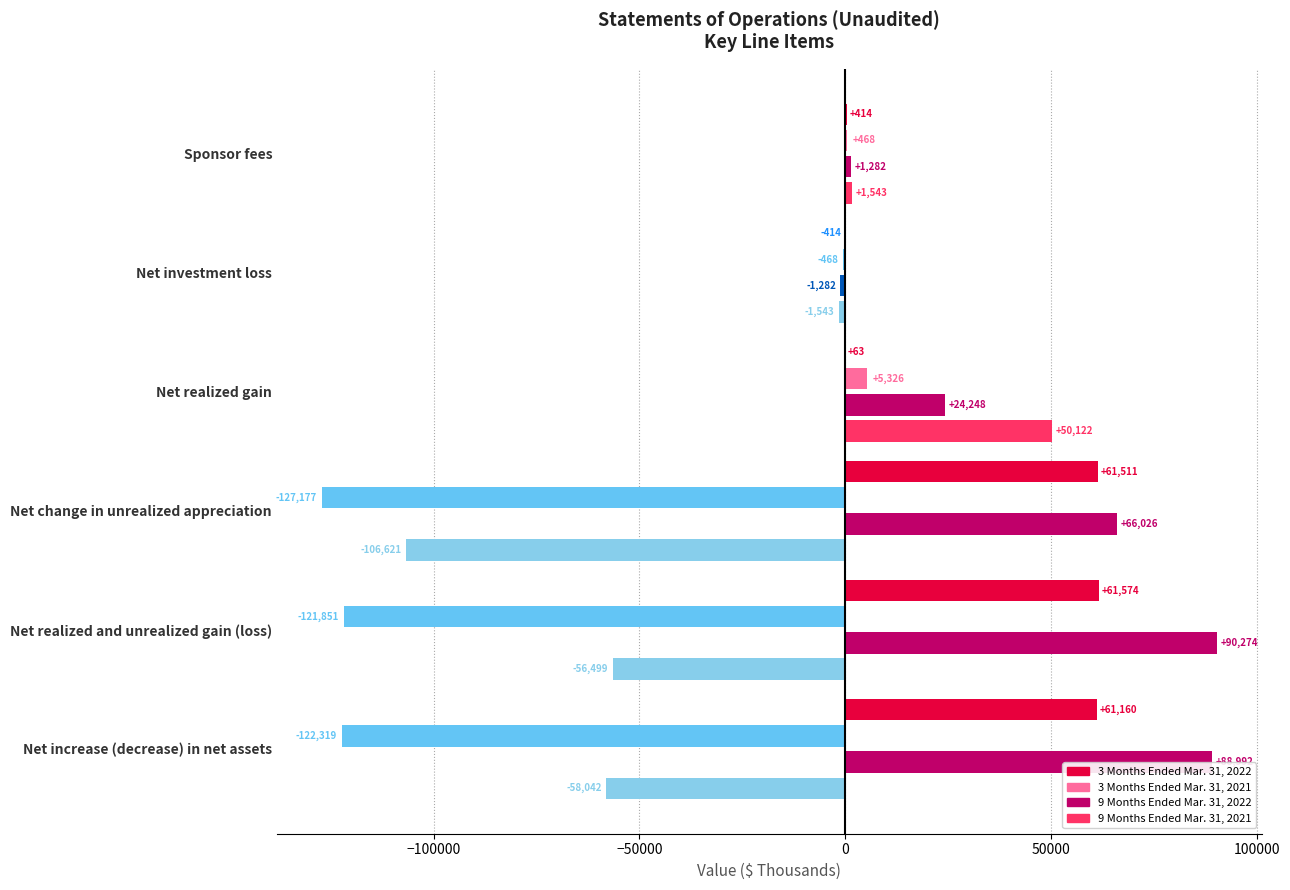

What is the greatest value displayed?

90274